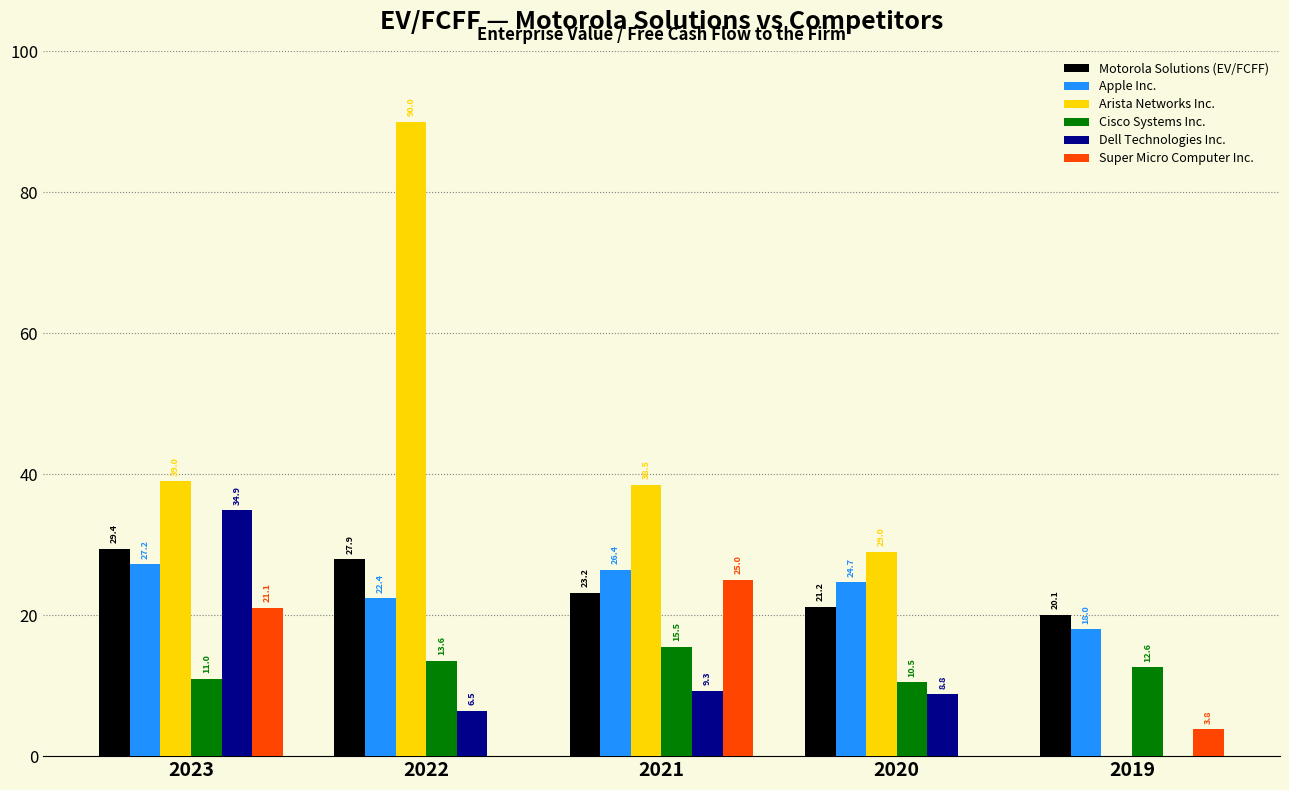

Is the value of Apple Inc. at 2019 greater than the value of Super Micro Computer Inc. at 2023?

No